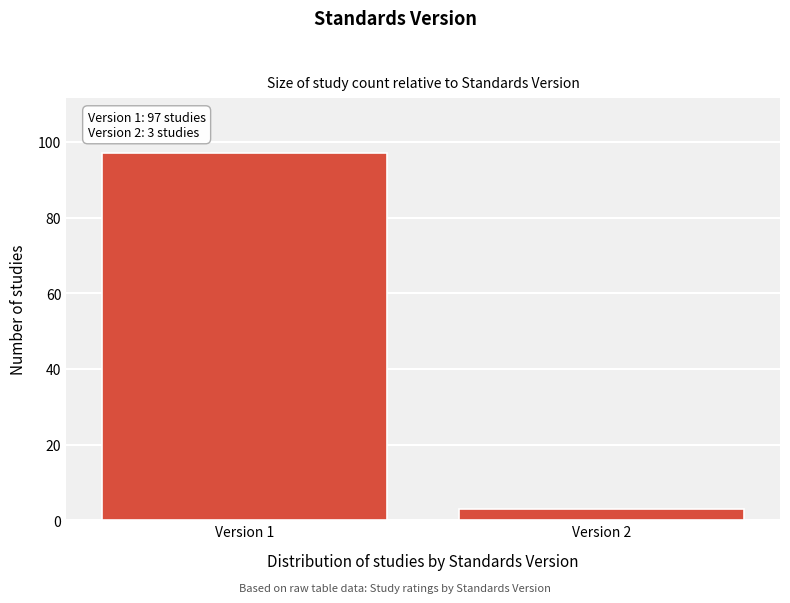

Reading left to right, extract all data points from this chart.

Version 1=97	Version 2=3